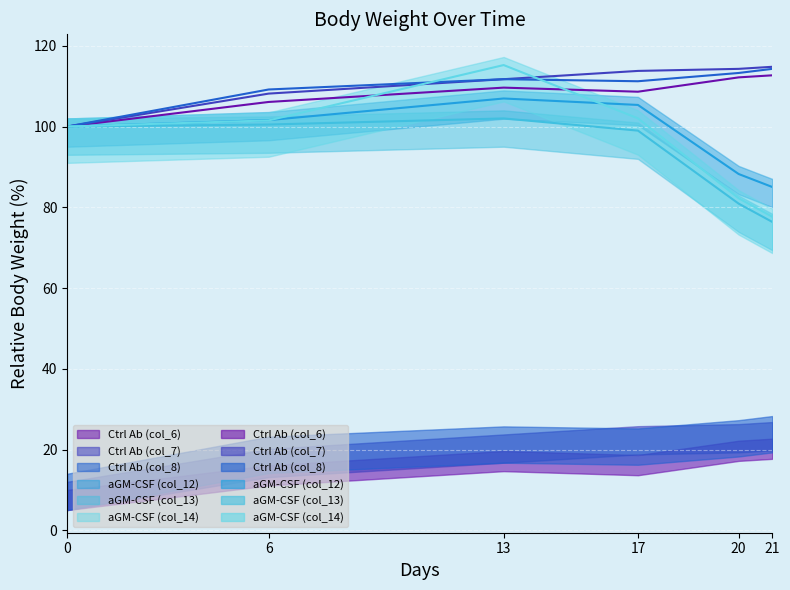

How many times do Ctrl Ab (col_8) and aGM-CSF (col_14) cross each other?

2